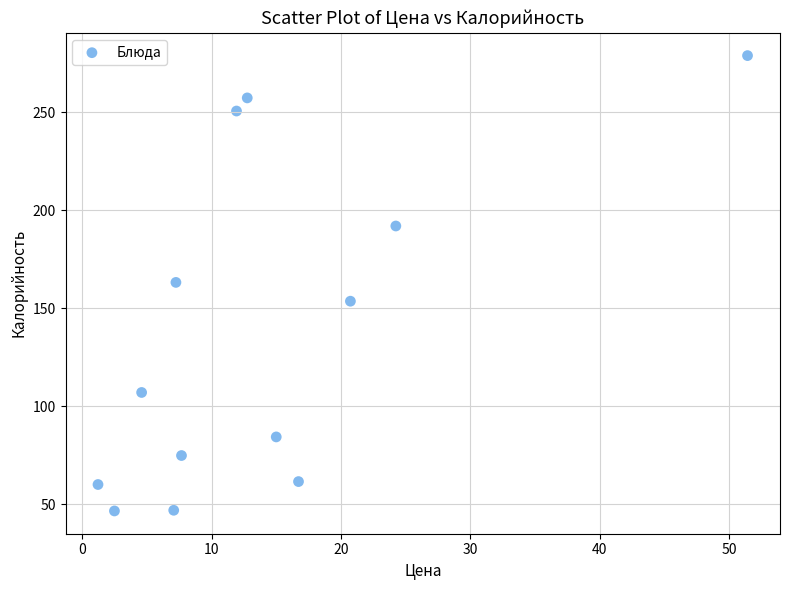

What is the range of X values (max minus min)?

50.2